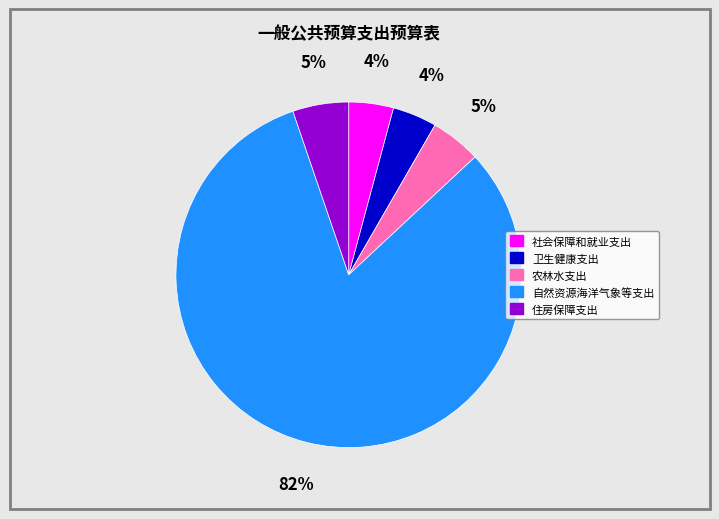

What is the largest slice in the pie chart?

自然资源海洋气象等支出